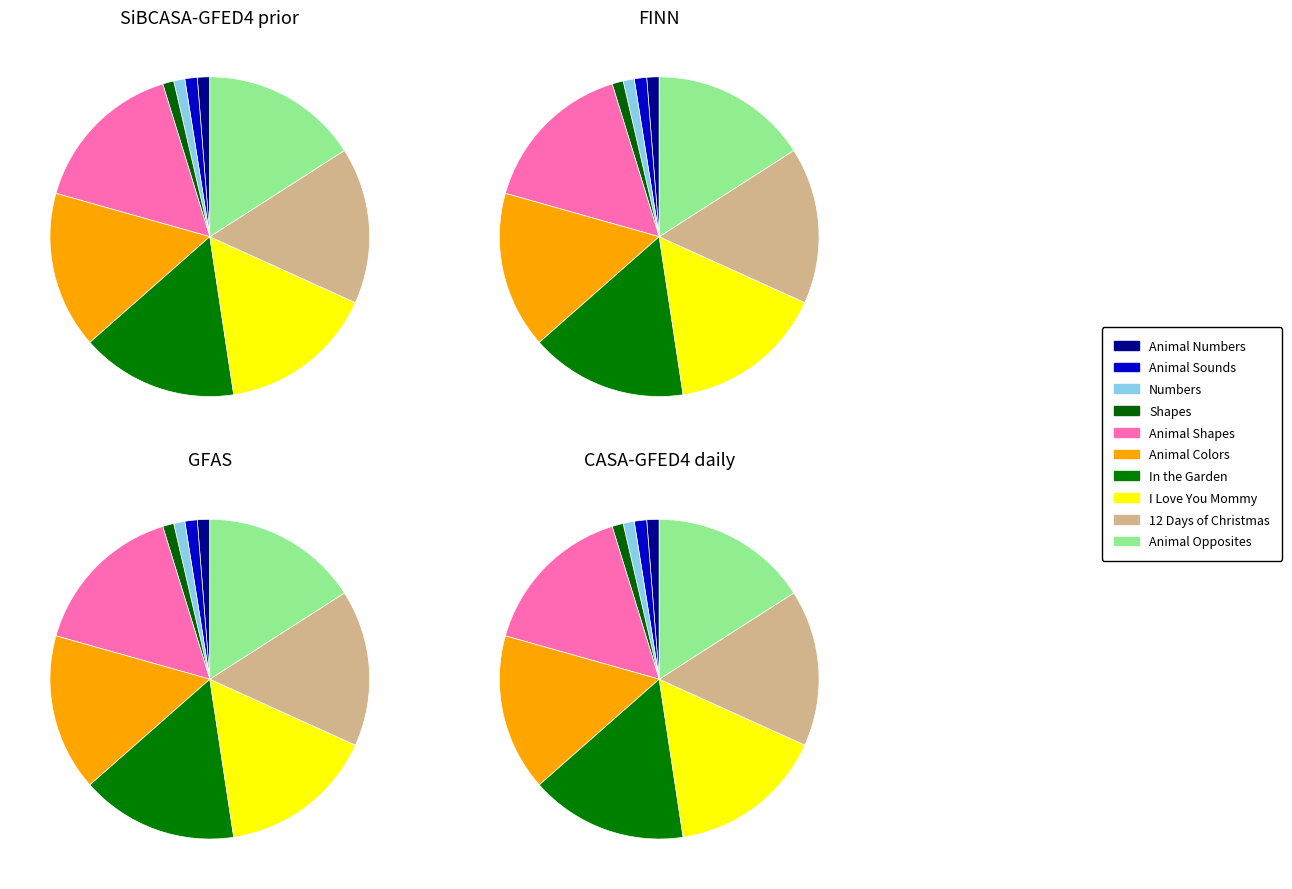

Is it true that 12 Days of Christmas is 27% of the pie?

False